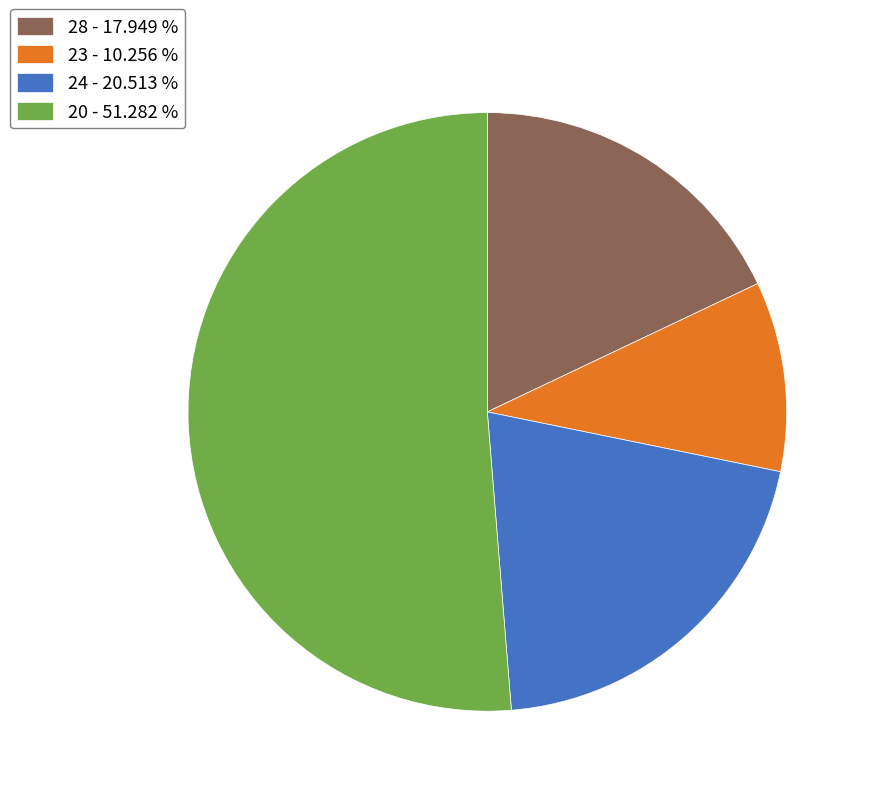

Is the sum of 24 - 20.513 % and 28 - 17.949 % greater than half?

No